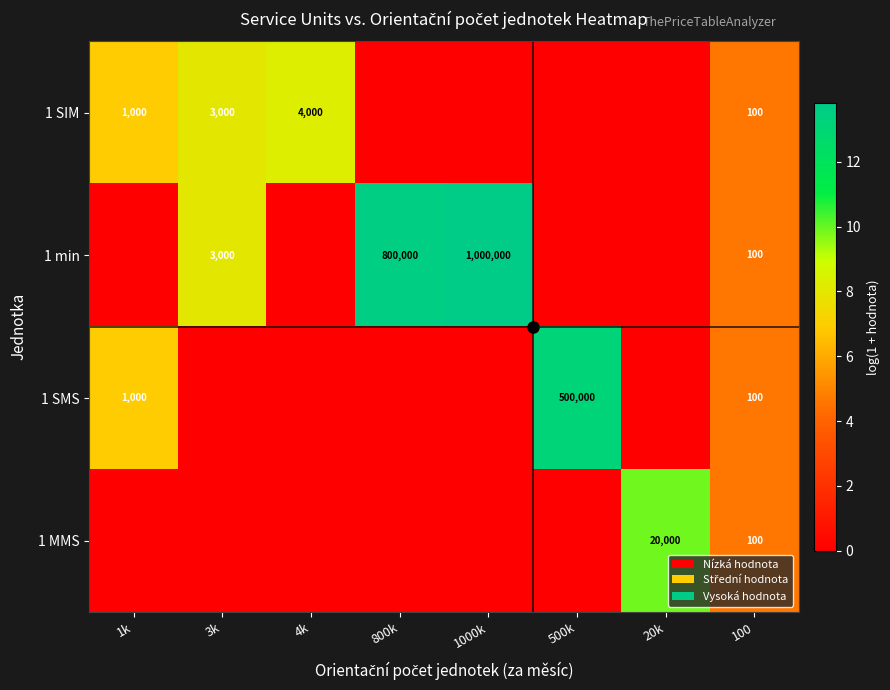

At how many categories does at least one series exceed 7?

6